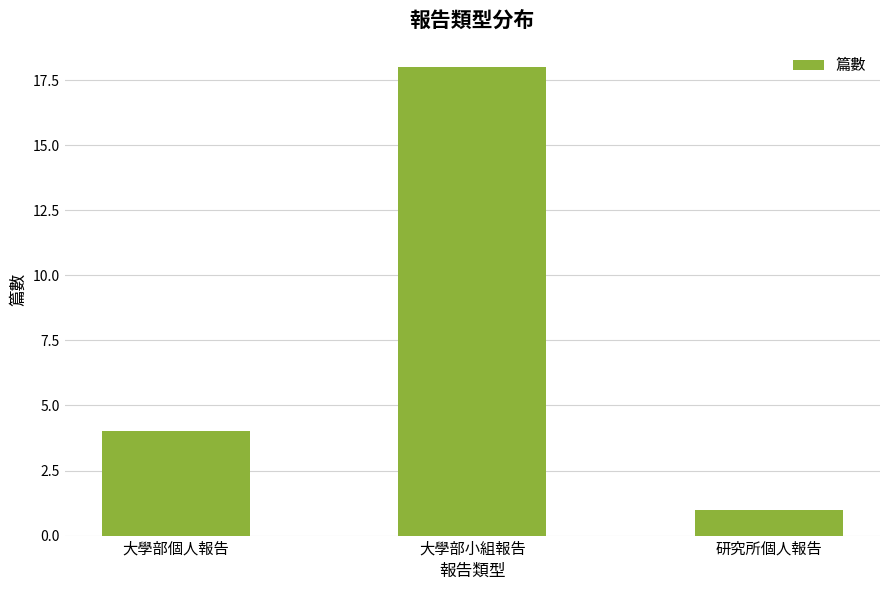

What is the average value?

8